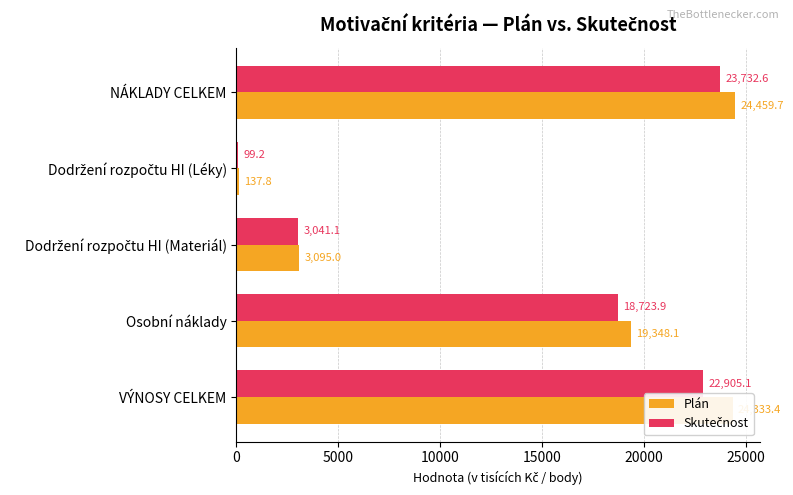

Which series has the largest range (max minus min)?

Plán